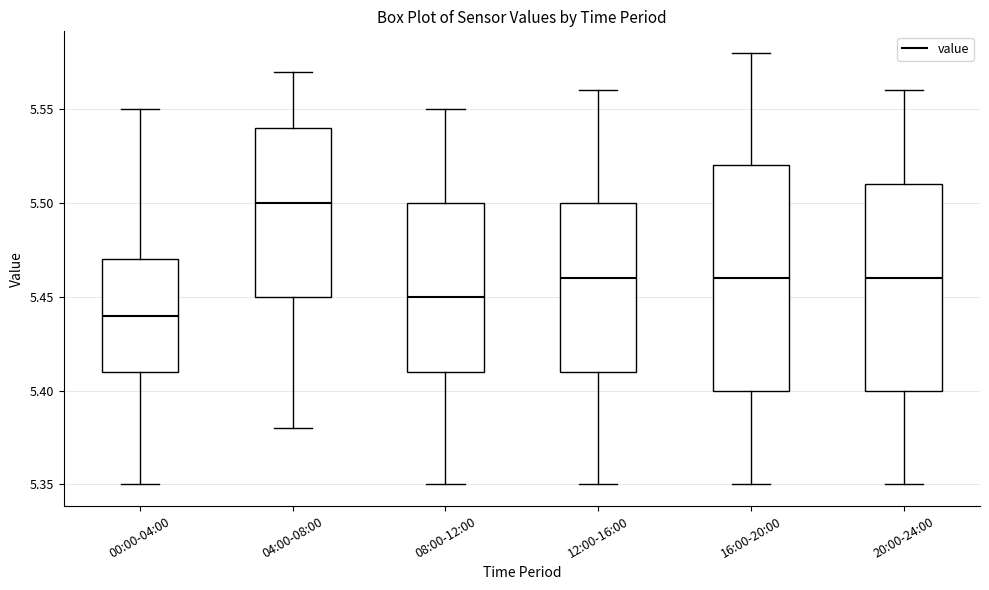

Reading left to right, read every box against the y-axis: the position of its median line, the range the box covers, and the ends of its whiskers. The values are not printed on the chart, so give them approximately, as read against the axis.

00:00-04:00: median 5.44, box 5.41 to 5.47, whiskers 5.35 to 5.55
04:00-08:00: median 5.50, box 5.45 to 5.54, whiskers 5.38 to 5.57
08:00-12:00: median 5.45, box 5.41 to 5.50, whiskers 5.35 to 5.55
12:00-16:00: median 5.46, box 5.41 to 5.50, whiskers 5.35 to 5.56
16:00-20:00: median 5.46, box 5.40 to 5.52, whiskers 5.35 to 5.58
20:00-24:00: median 5.46, box 5.40 to 5.51, whiskers 5.35 to 5.56